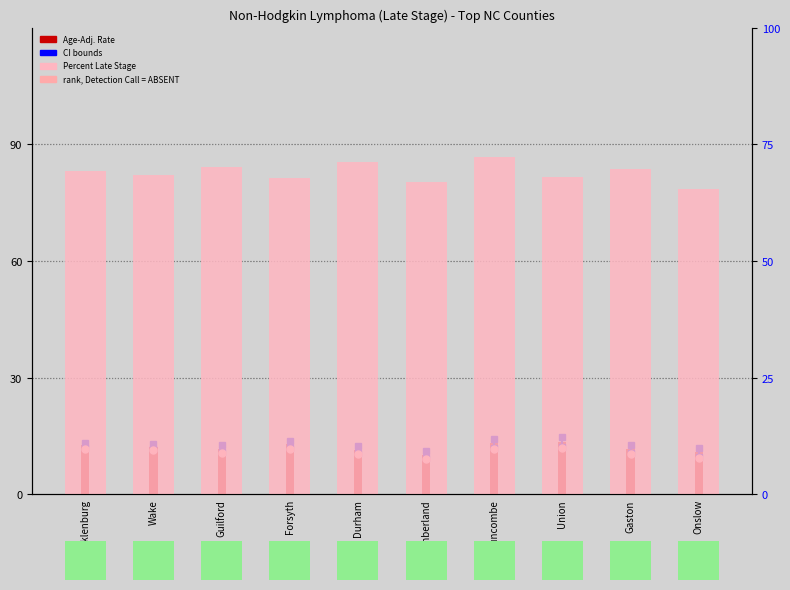

What is the value of the Age-Adj. Rate bar at the 10th from the left?

10.8